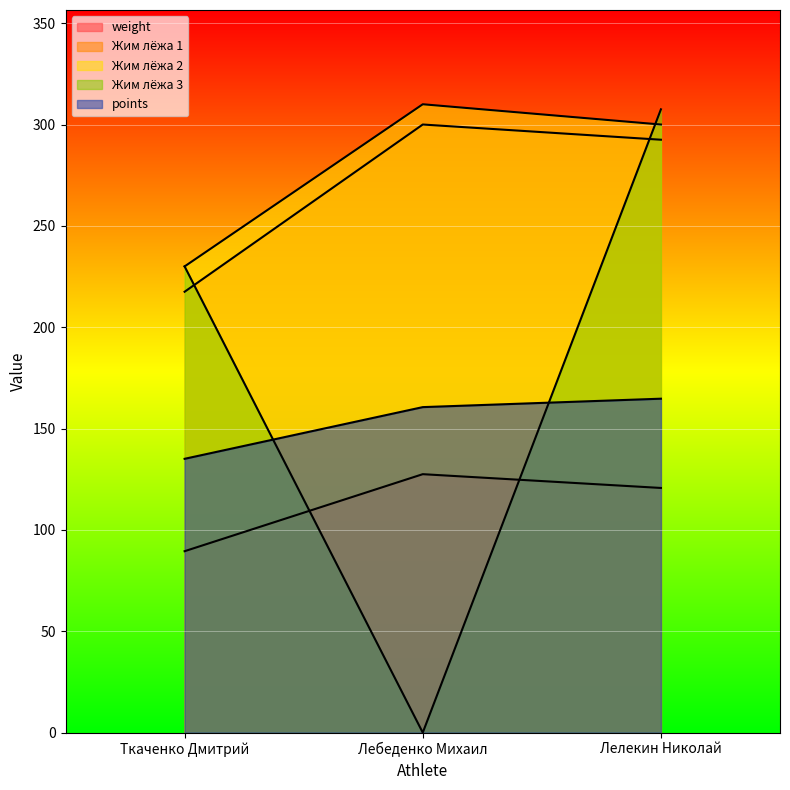

At which label is Жим лёжа 1 closest to 258?

Лелекин Николай